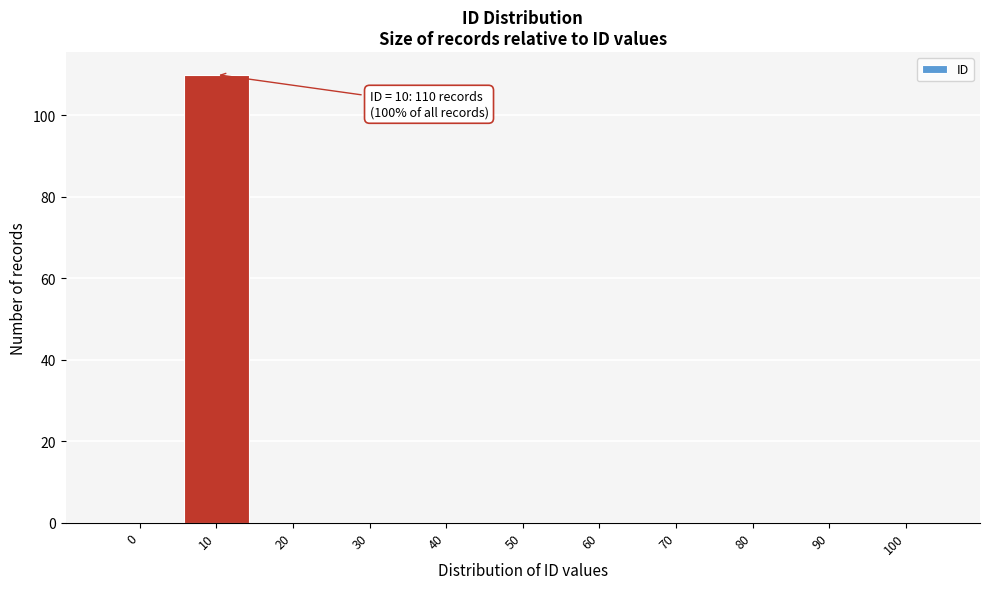

Reading left to right, list all the values displayed in this chart.

0=0	10=110	20=0	30=0	40=0	50=0	60=0	70=0	80=0	90=0	100=0